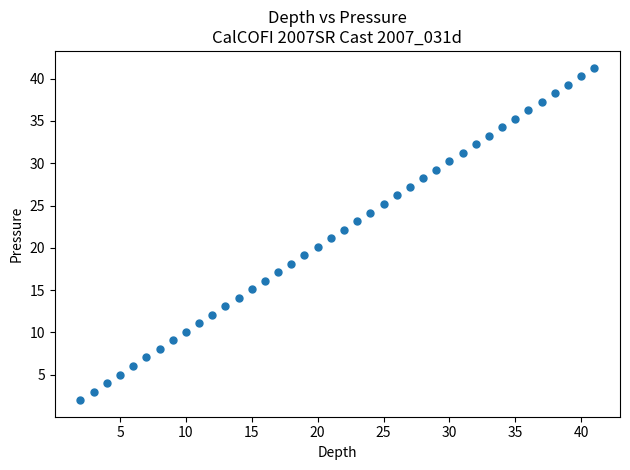

What is the range of Y values (max minus min)?

39.3